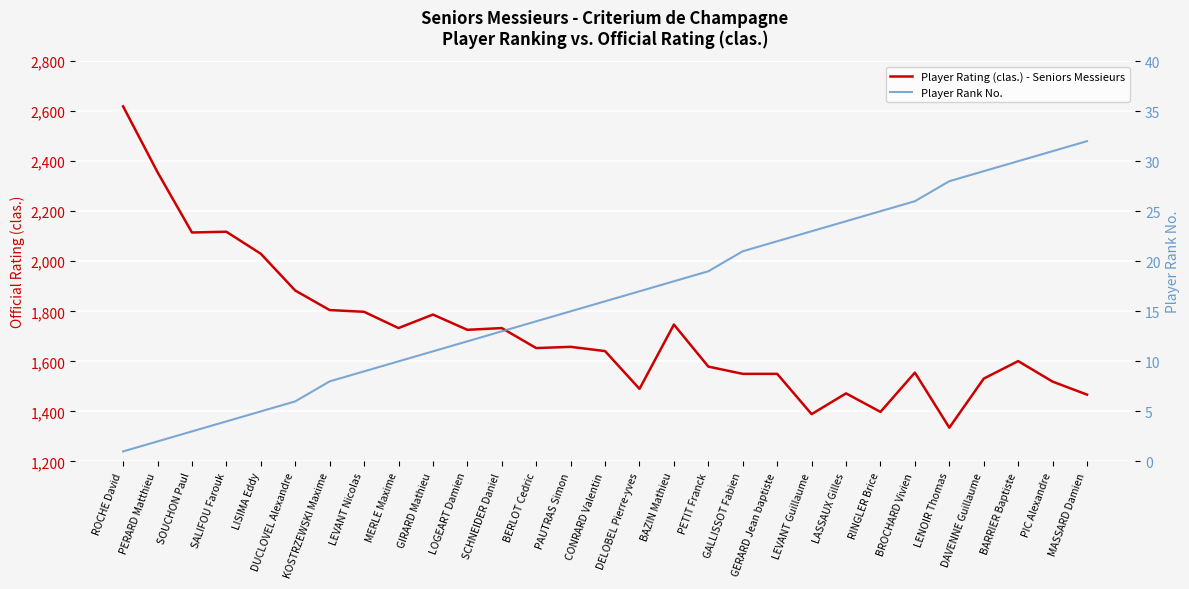

At which label is Player Rank No. closest to 16?

CONRARD Valentin